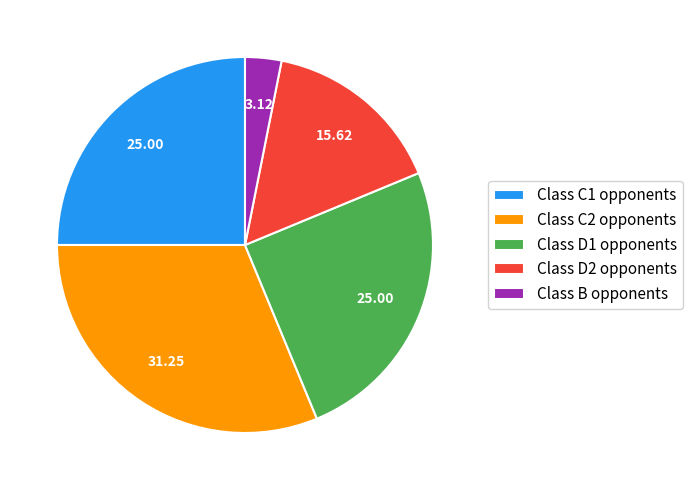

Is the sum of Class C2 opponents and Class C1 opponents greater than half?

Yes